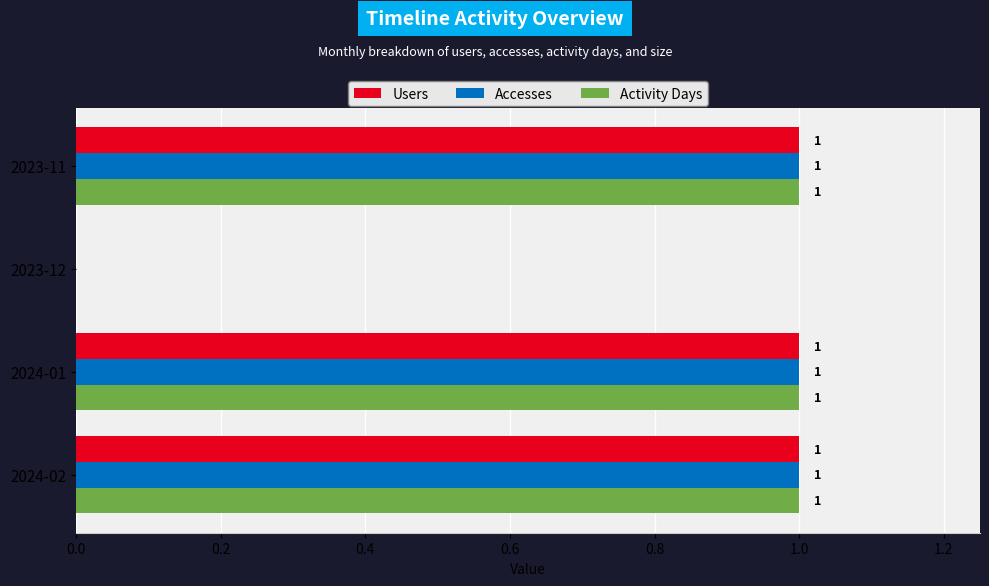

Count the Activity Days values in the range 1 to 2.

3